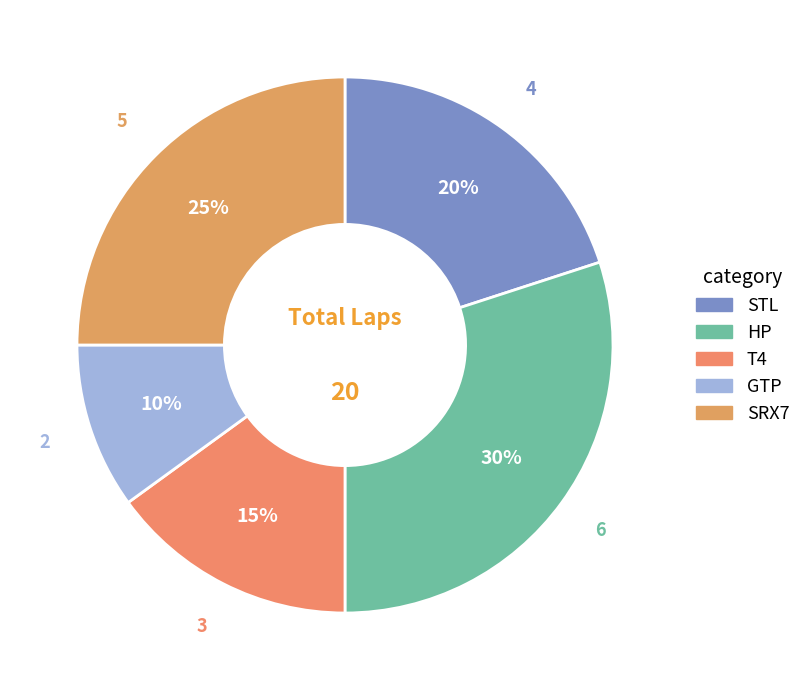

What percentage is the SRX7 slice, to the nearest percent?

25%